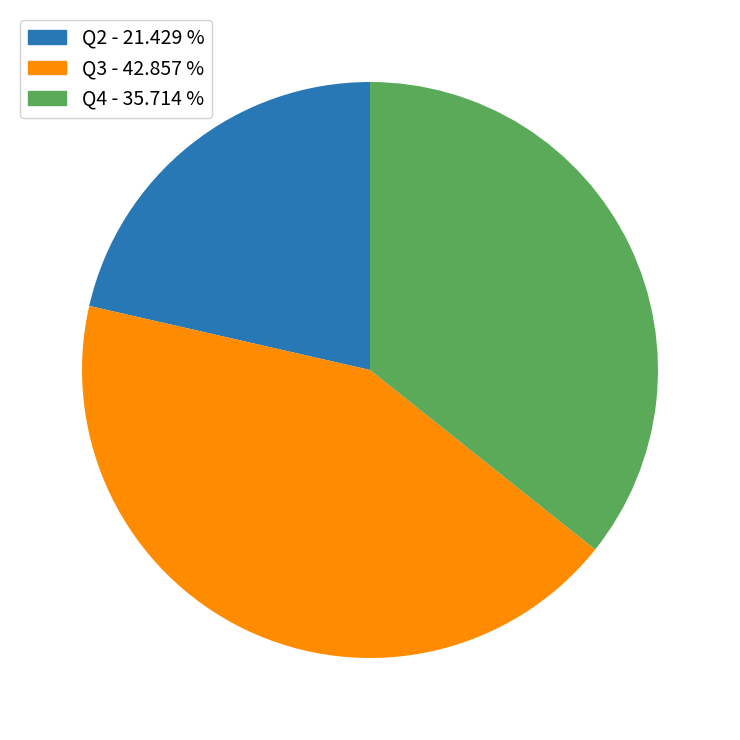

How many slices are in this pie chart?

3